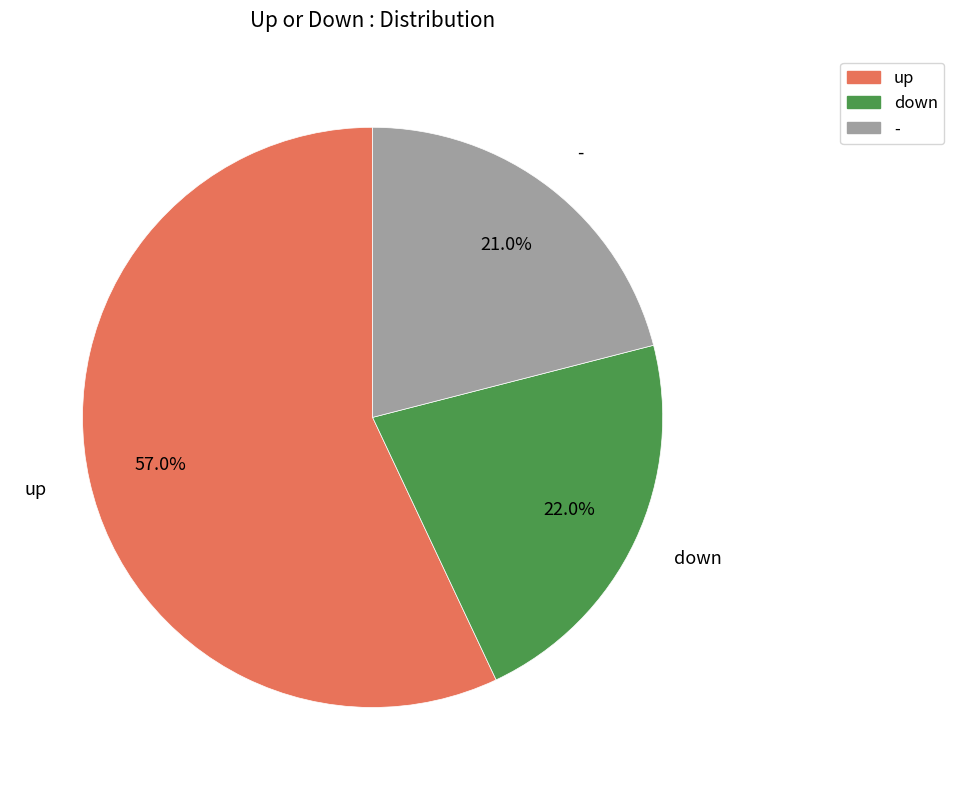

Is up the majority of the pie?

Yes